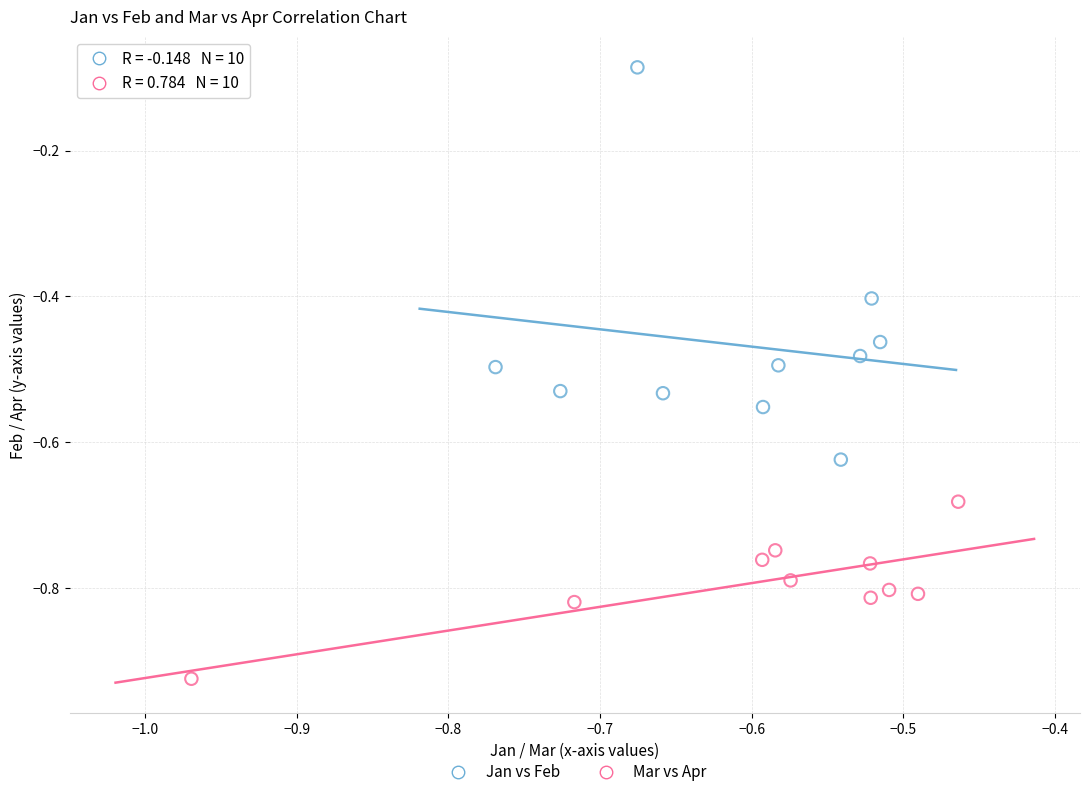

Which series contains the lowest Y value?

Mar vs Apr